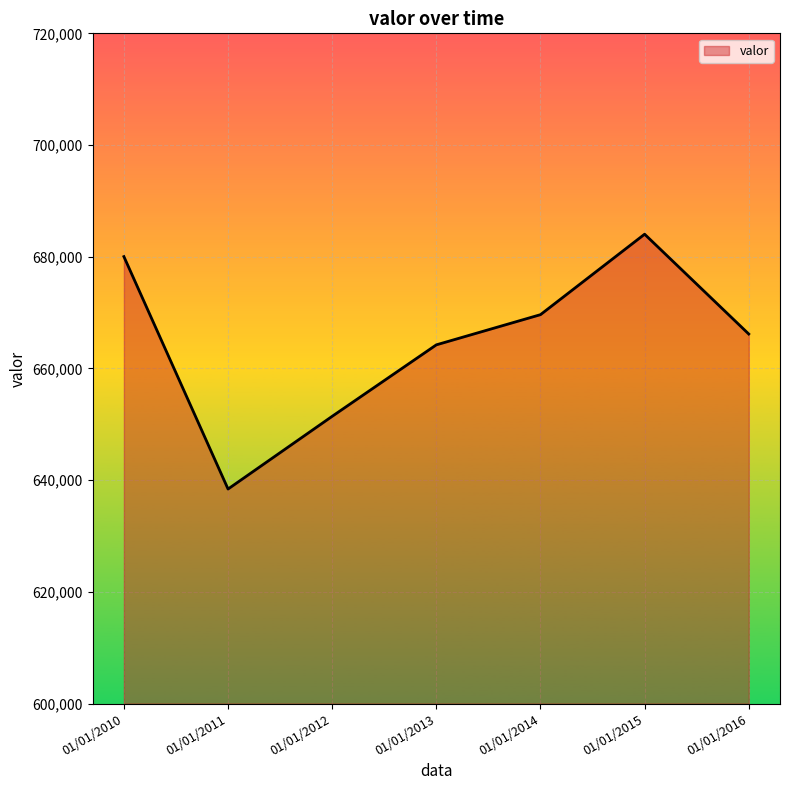

How many values are below 666167?

3